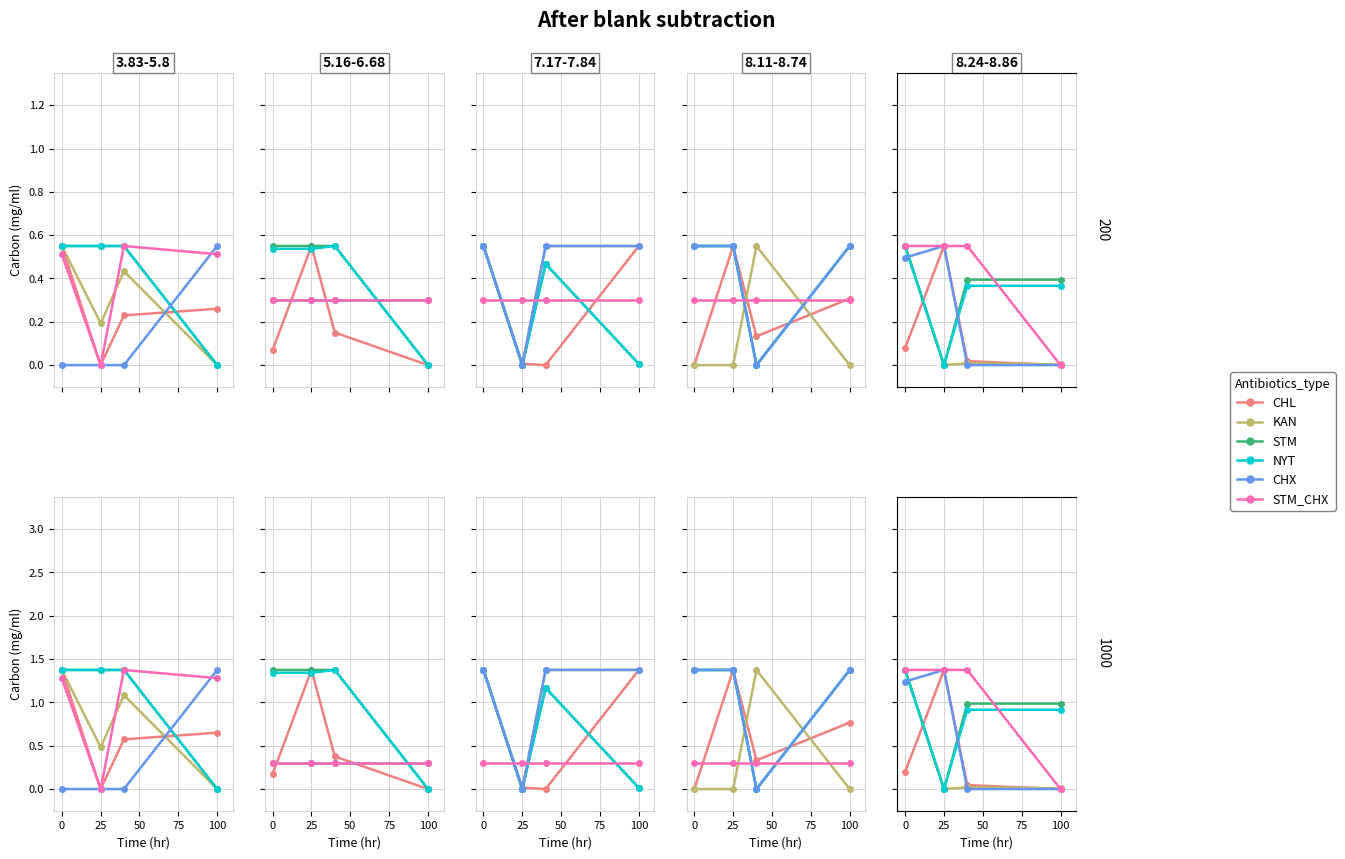

Is the value of CHL at 25 greater than the value of KAN at 100?

Yes